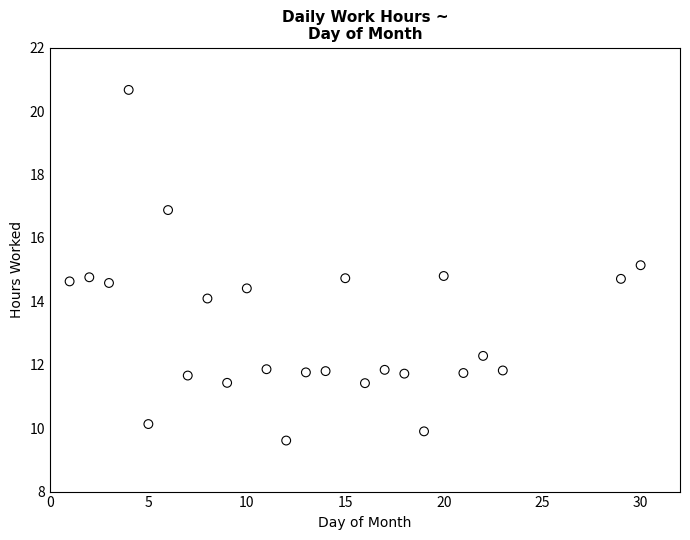

What is the range of X values (max minus min)?

29.0